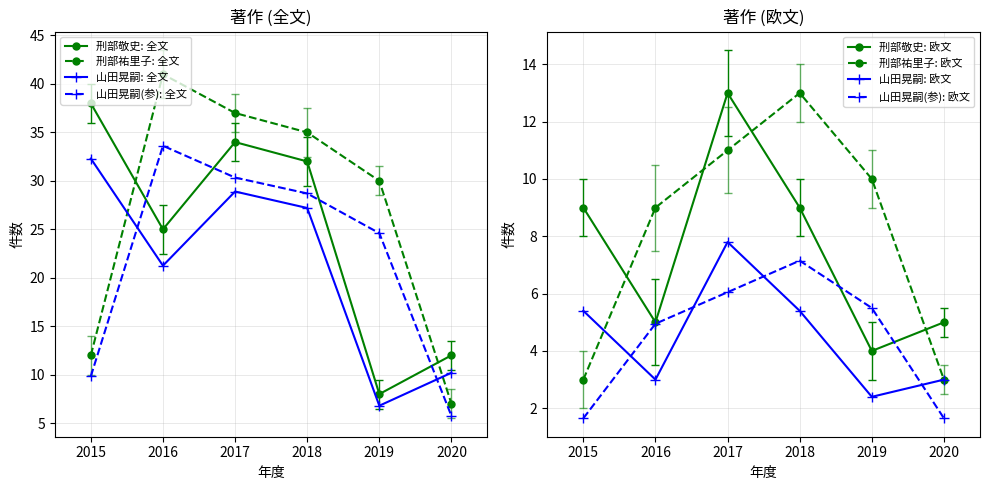

At which label does 刑部祐里子 著作 reach its minimum?

2020